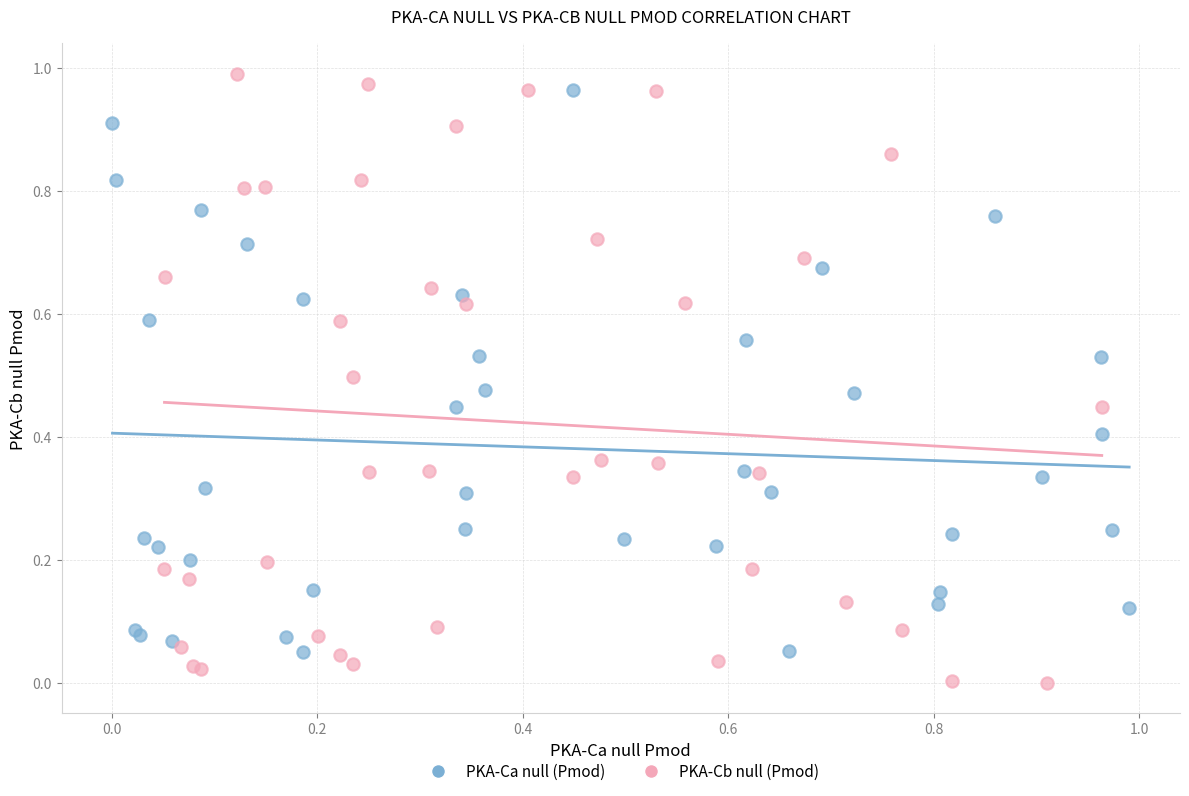

Which series has the widest spread of Y values?

PKA-Cb null (Pmod)